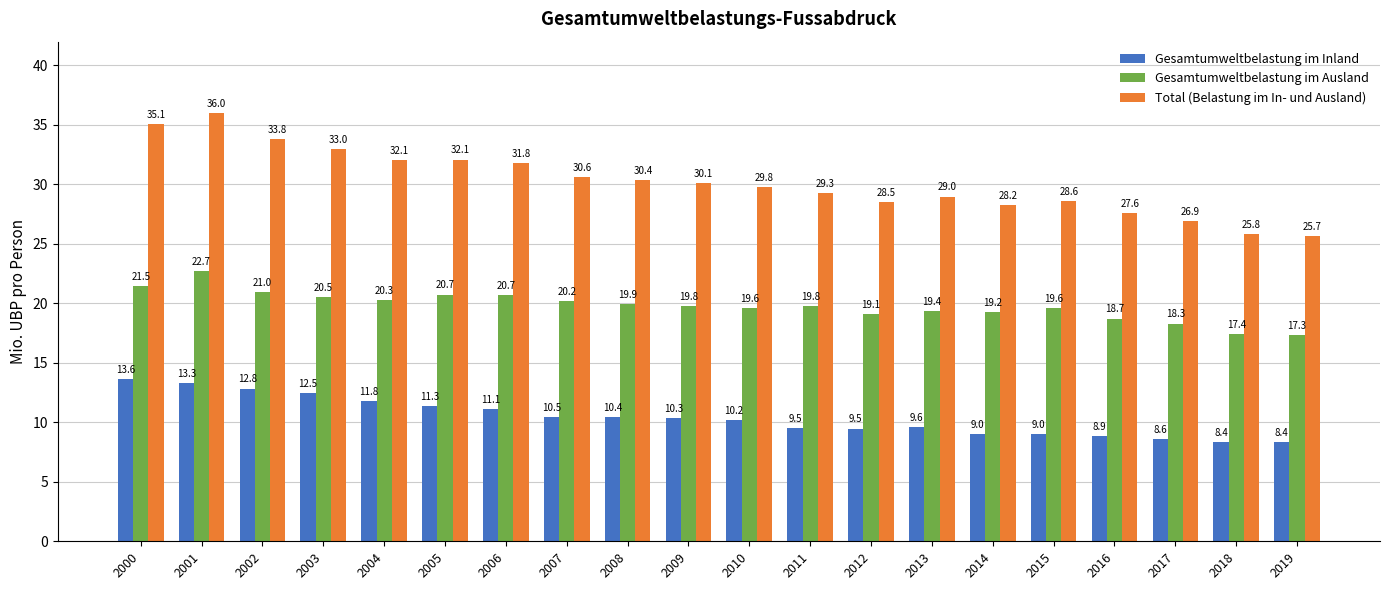

Reading right to left, list all the values displayed in this chart.

Gesamtumweltbelastung im Inland: 2019=8.4	2018=8.4	2017=8.6	2016=8.9	2015=9.0	2014=9.0	2013=9.6	2012=9.5	2011=9.5	2010=10.2	2009=10.3	2008=10.4	2007=10.5	2006=11.1	2005=11.3	2004=11.8	2003=12.5	2002=12.8	2001=13.3	2000=13.6
Gesamtumweltbelastung im Ausland: 2019=17.3	2018=17.4	2017=18.3	2016=18.7	2015=19.6	2014=19.2	2013=19.4	2012=19.1	2011=19.8	2010=19.6	2009=19.8	2008=19.9	2007=20.2	2006=20.7	2005=20.7	2004=20.3	2003=20.5	2002=21.0	2001=22.7	2000=21.5
Total (Belastung im In- und Ausland): 2019=25.7	2018=25.8	2017=26.9	2016=27.6	2015=28.6	2014=28.2	2013=29.0	2012=28.5	2011=29.3	2010=29.8	2009=30.1	2008=30.4	2007=30.6	2006=31.8	2005=32.1	2004=32.1	2003=33.0	2002=33.8	2001=36.0	2000=35.1